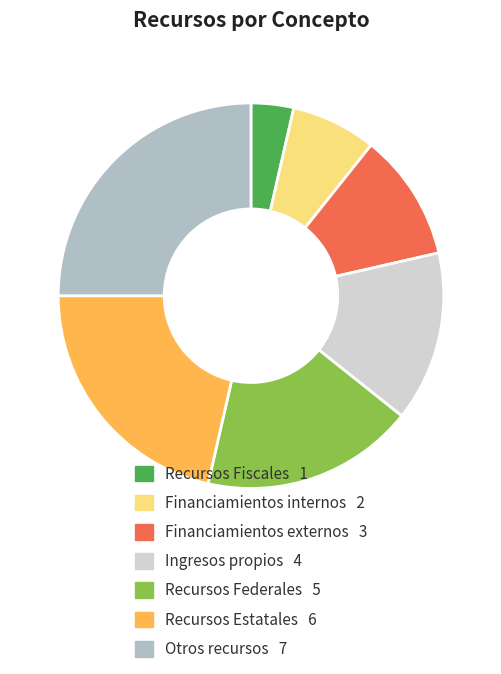

True or false: Otros recursos accounts for 16% of the total.

False